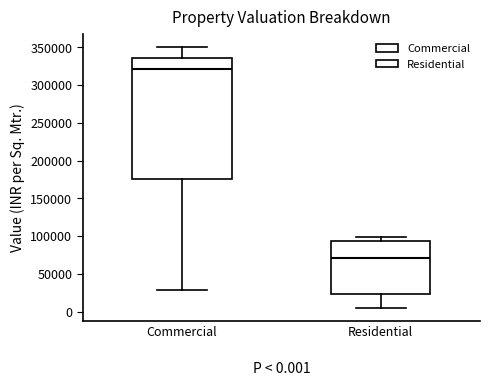

Which box is the tallest, from its lower edge to its upper edge?

Commercial